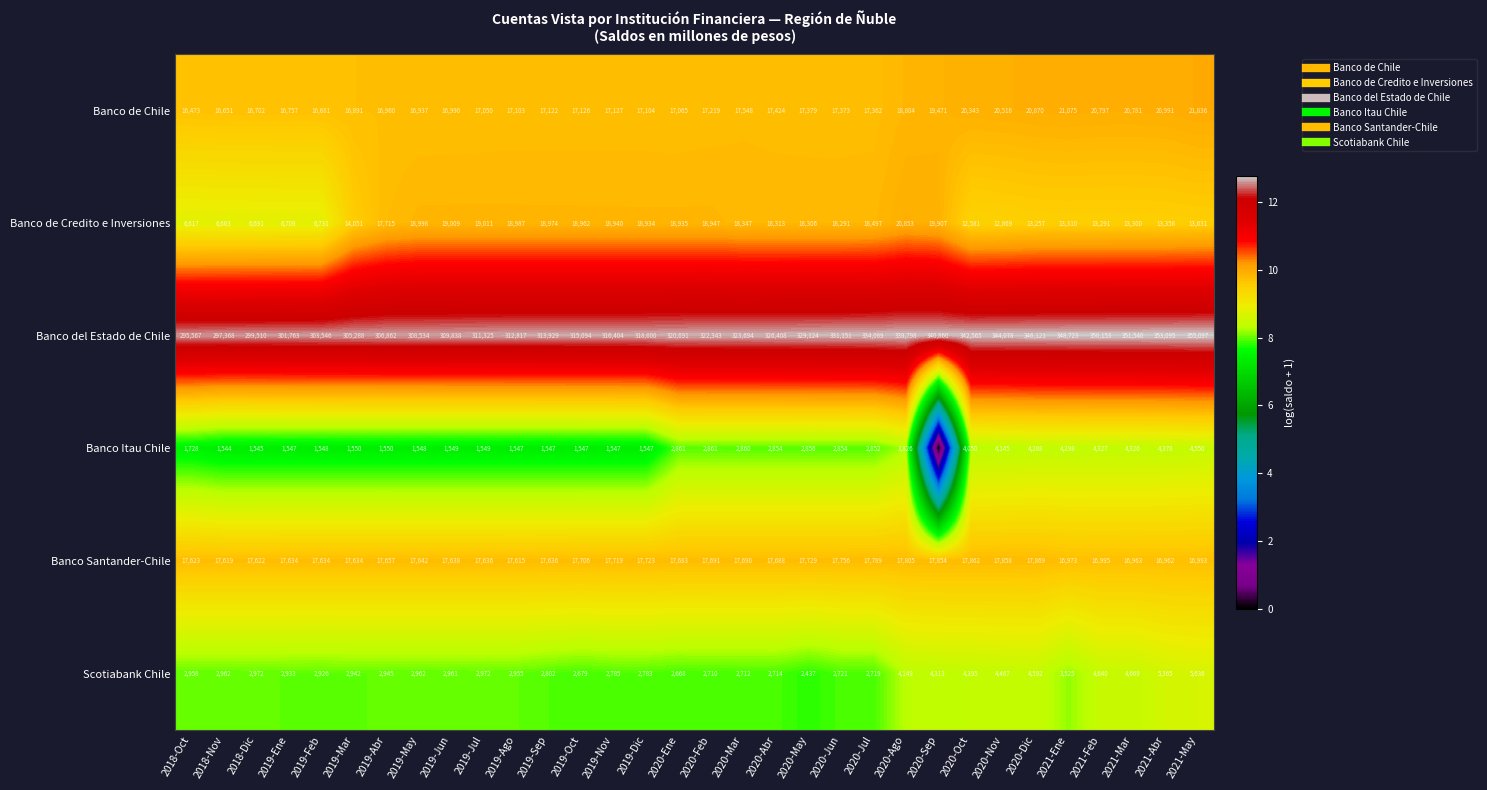

How many data points in Banco de Credito e Inversiones are less than 9?

5